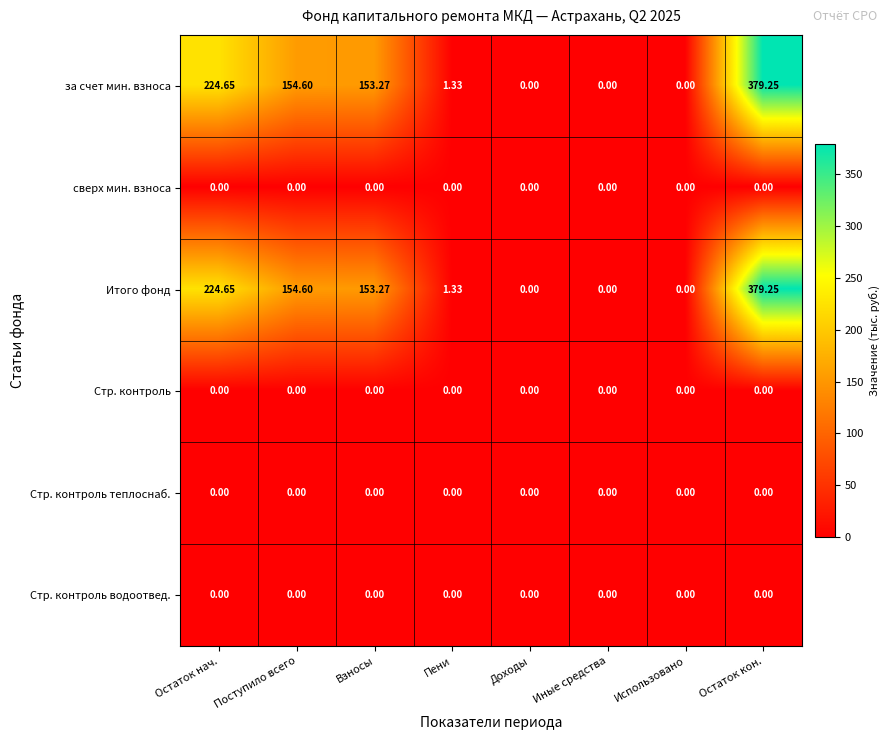

At which category is the sum across all series the highest?

Остаток кон.